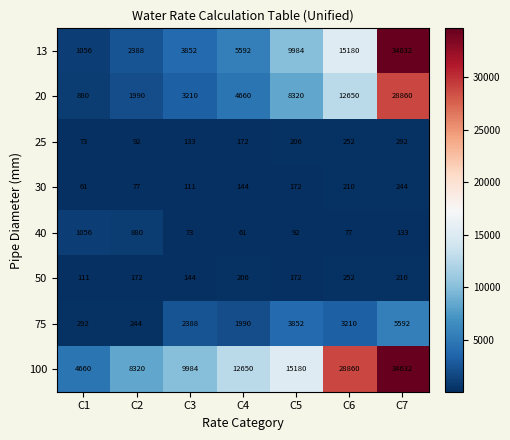

The 13 series shows 1056 at C1. True or false?

True